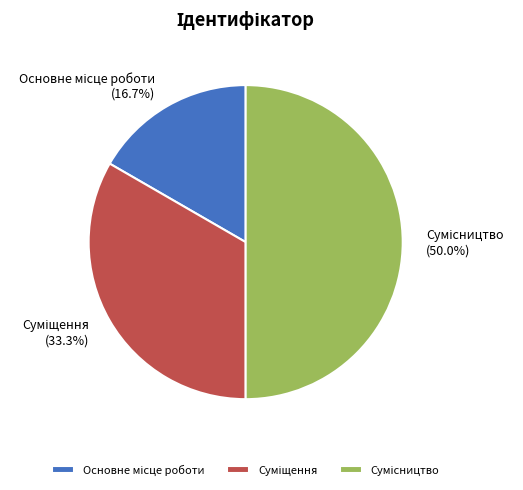

Count the number of slices in the pie.

3